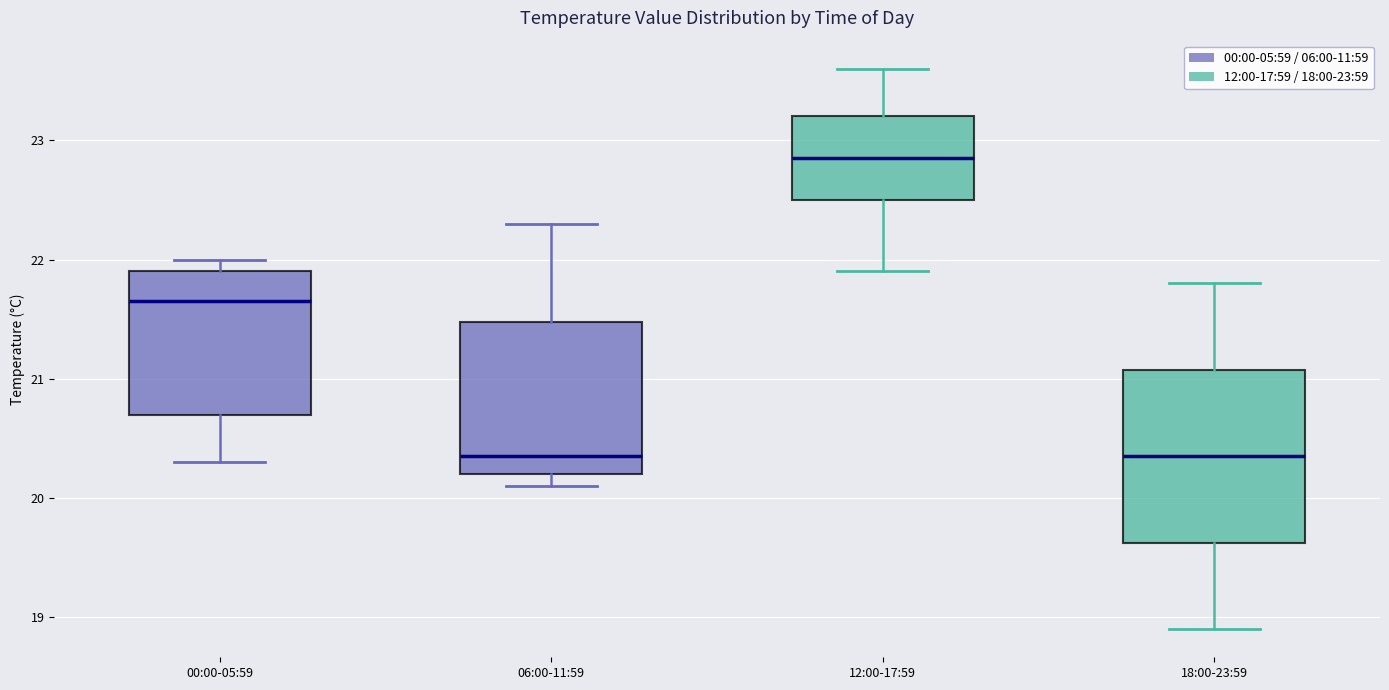

Where does the median line of the box for 12:00-17:59 sit on the y-axis? The values are not printed on the chart, so give them approximately, as read against the axis.

22.9